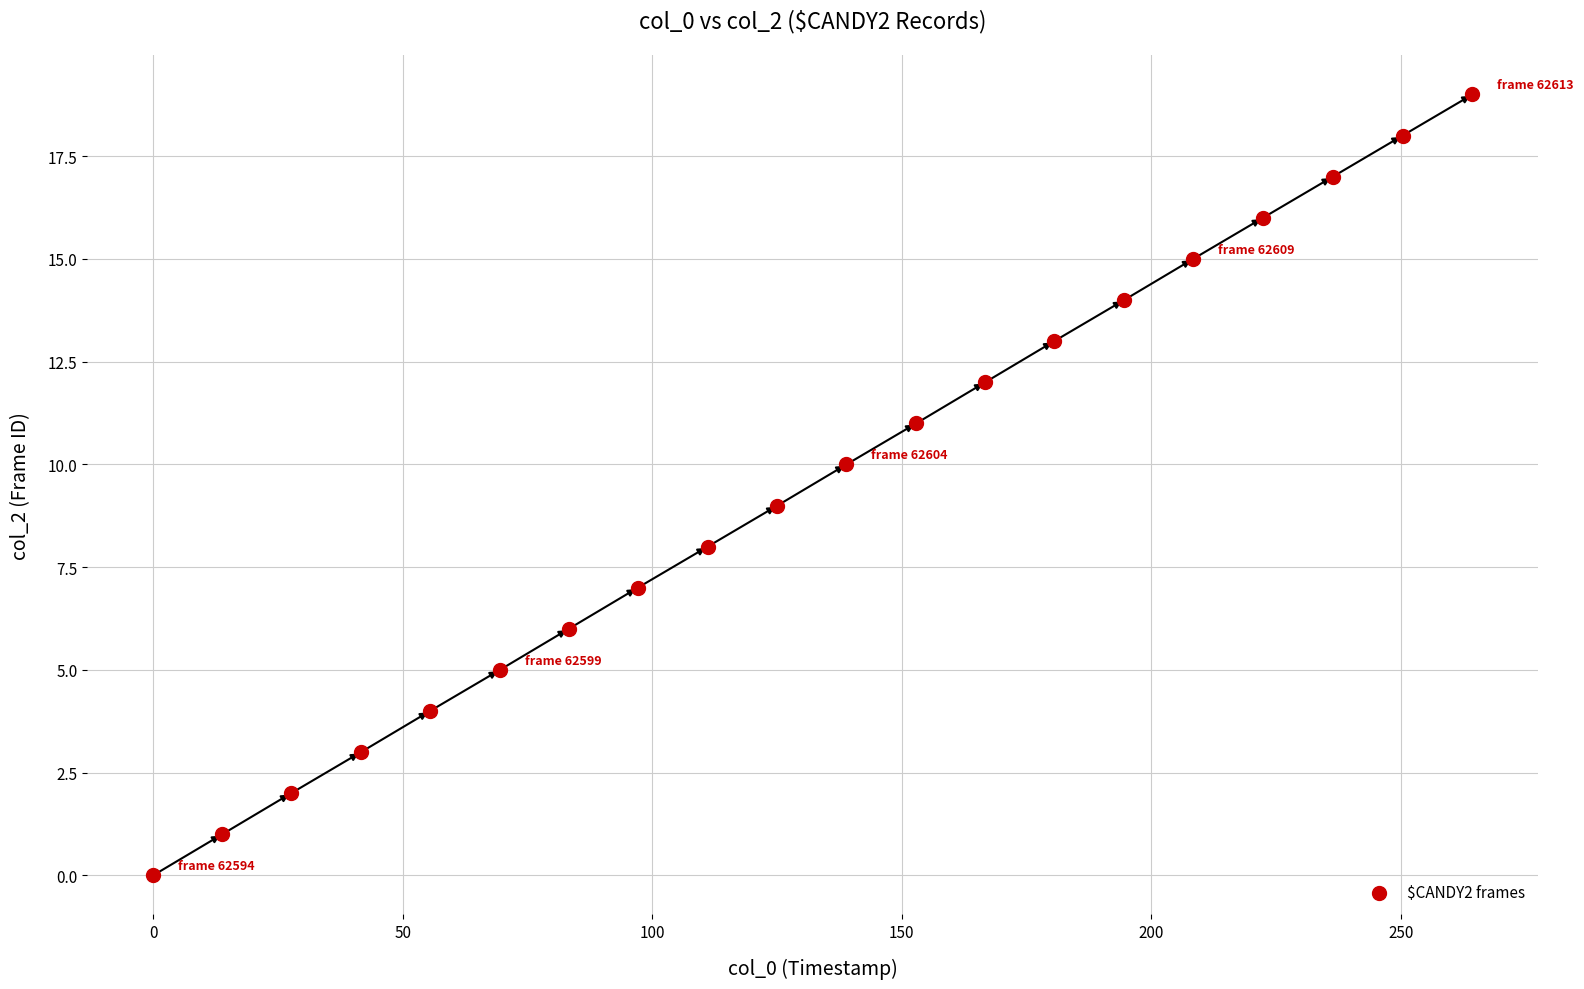

What is the range of Y values (max minus min)?

19